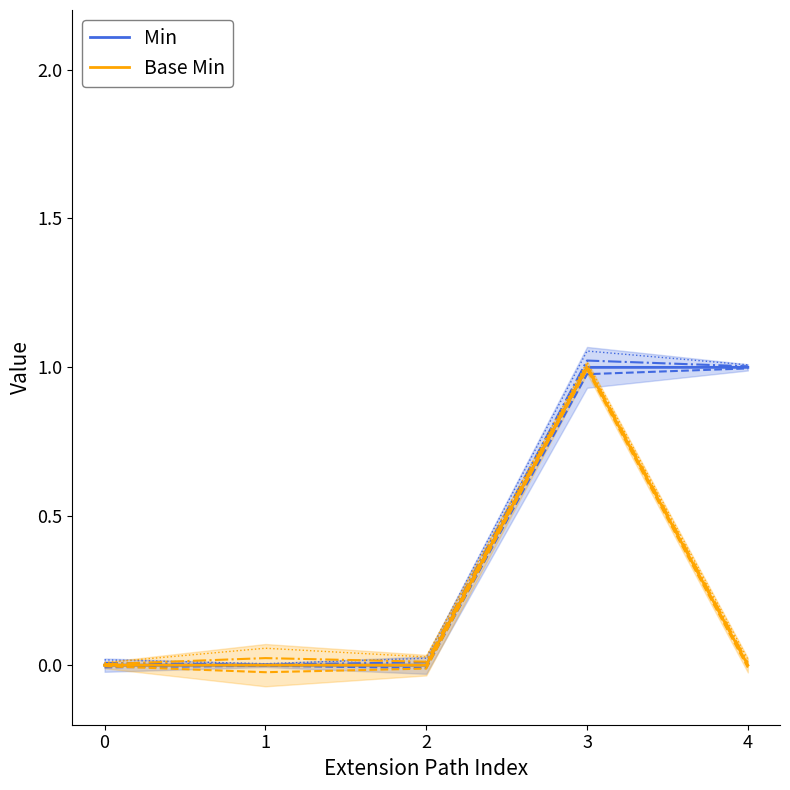

What are all the series names shown in the legend?

Min, Base Min